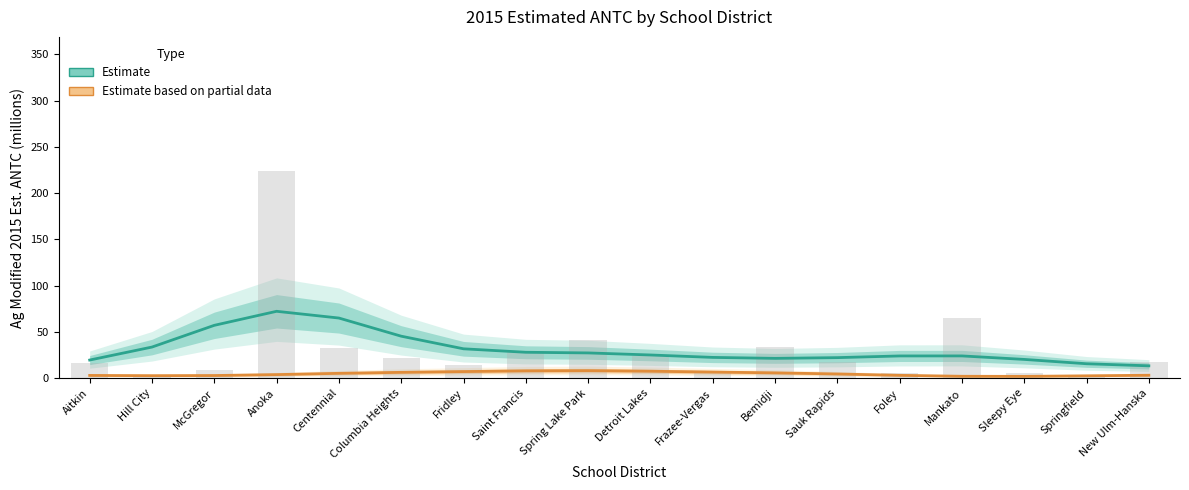

Reading left to right, transcribe all the data shown in this chart.

Ag Modified ANTC (Estimate): Aitkin=19.6	Hill City=33.6	McGregor=57.1	Anoka=72.3	Centennial=65.0	Columbia Heights=45.4	Fridley=31.7	Saint Francis=28.0	Spring Lake Park=27.3	Detroit Lakes=25.1	Frazee-Vergas=22.4	Bemidji=21.4	Sauk Rapids=22.2	Foley=24.0	Mankato=24.0	Sleepy Eye=20.3	Springfield=15.6	New Ulm-Hanska=13.3
1B Flag (Estimate based on partial data): Aitkin=2.9	Hill City=2.7	McGregor=2.8	Anoka=3.8	Centennial=5.2	Columbia Heights=6.3	Fridley=7.1	Saint Francis=7.9	Spring Lake Park=8.1	Detroit Lakes=7.5	Frazee-Vergas=6.6	Bemidji=5.7	Sauk Rapids=4.5	Foley=3.1	Mankato=2.0	Sleepy Eye=1.9	Springfield=2.5	New Ulm-Hanska=3.1